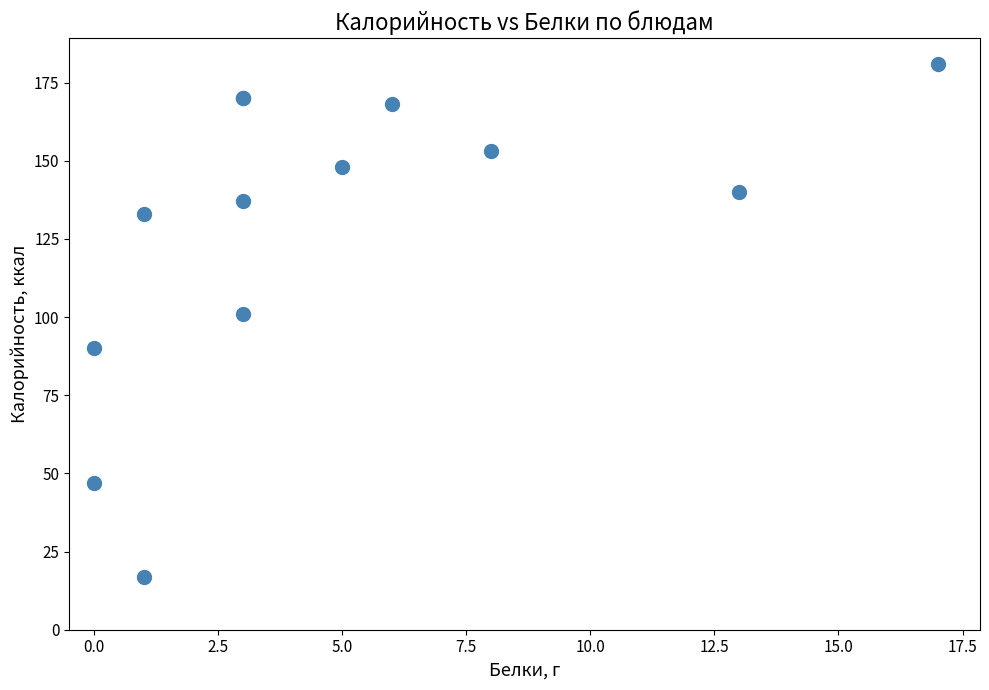

What Y value in the scatter plot is closest to 99?

101